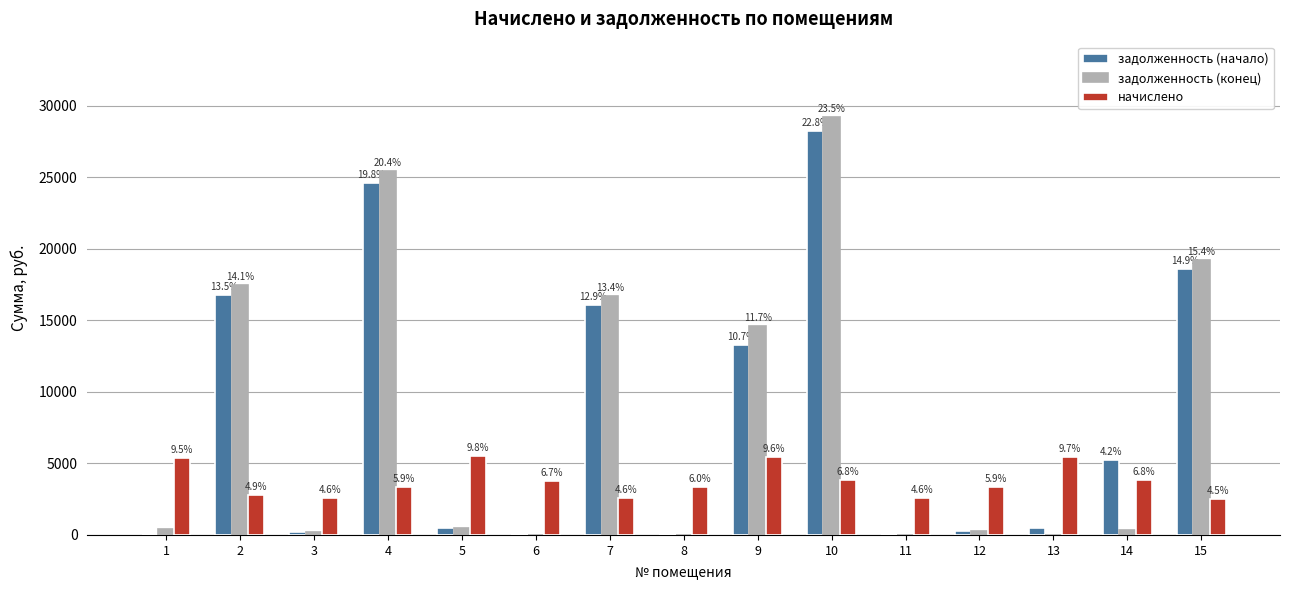

How many groups of bars are there?

15